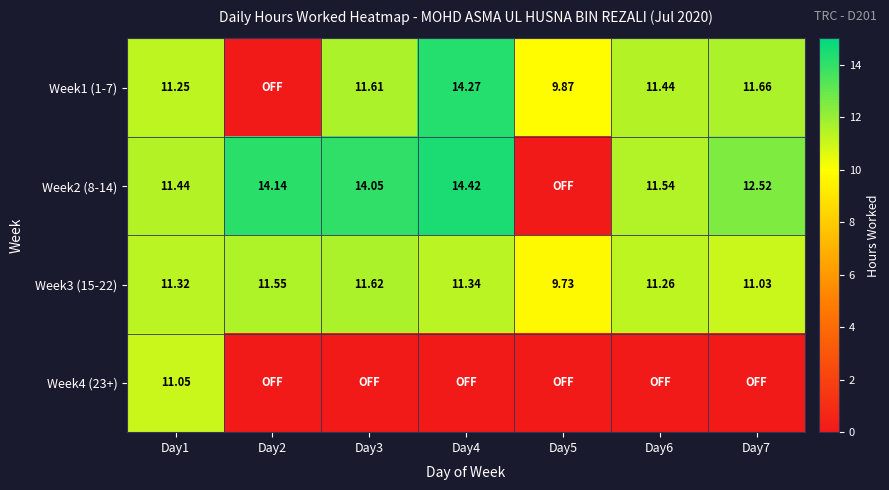

Is the value of Week1 (1-7) at Day4 greater than the value of Week3 (15-22) at Day2?

Yes